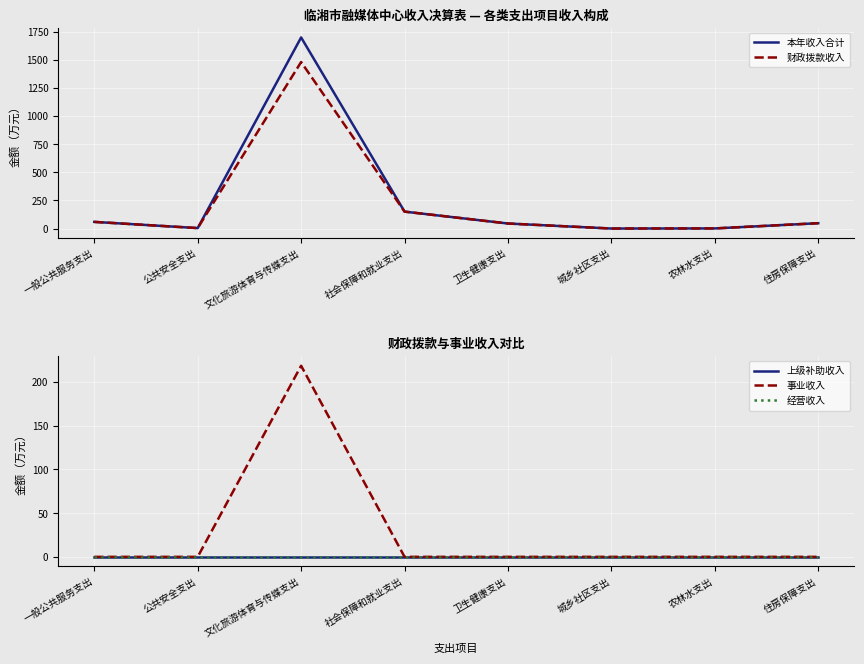

What is the label of the 1st point from the left?

一般公共服务支出